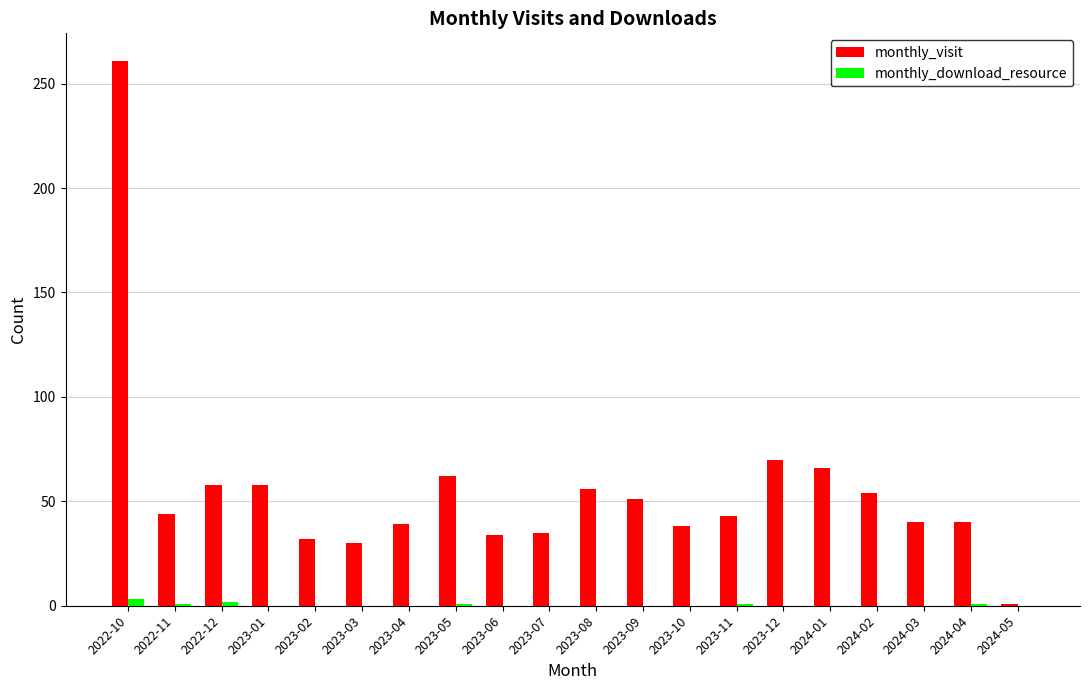

What are all the series names shown in the legend?

monthly_visit, monthly_download_resource